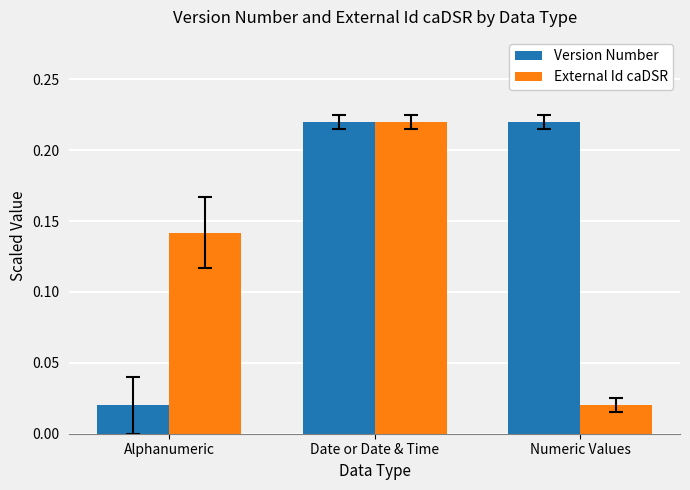

Does the chart contain stacked bars?

No